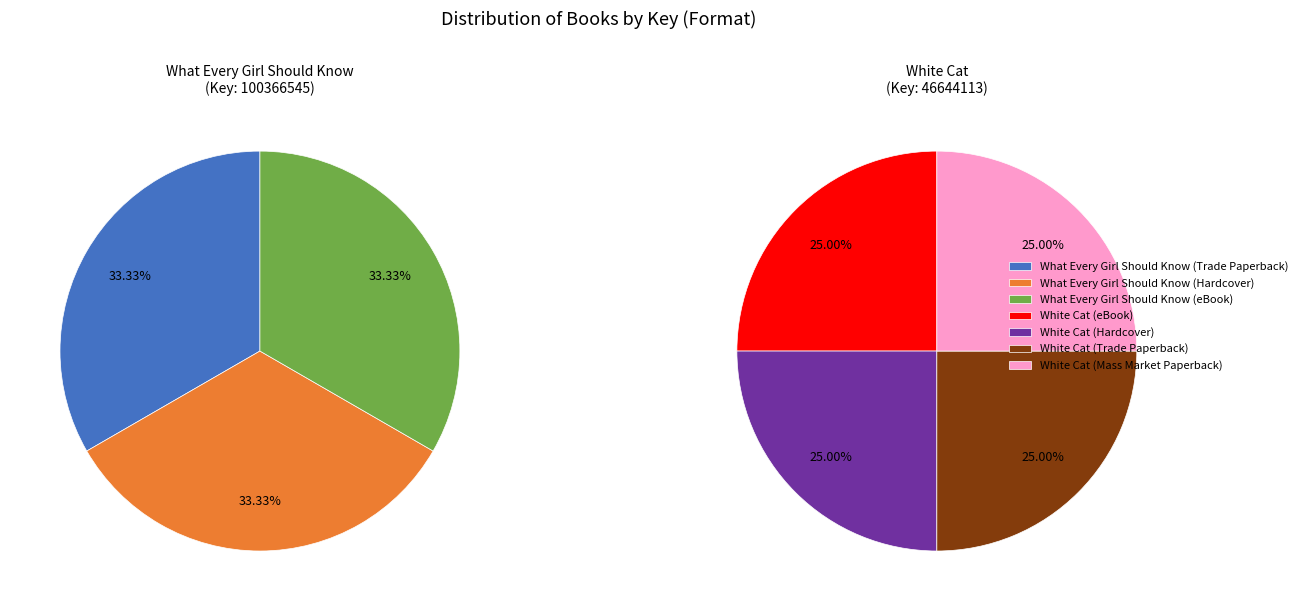

Is there a majority slice in this chart?

No